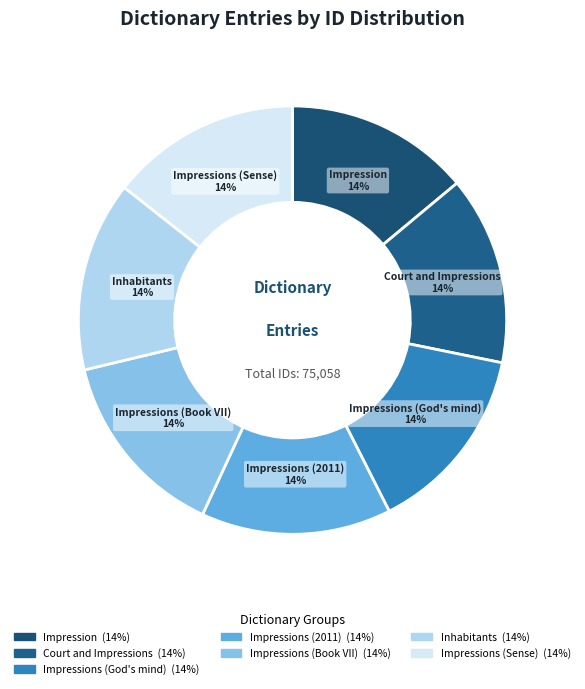

What percentage is the Impressions (God's mind) slice, to the nearest percent?

14%